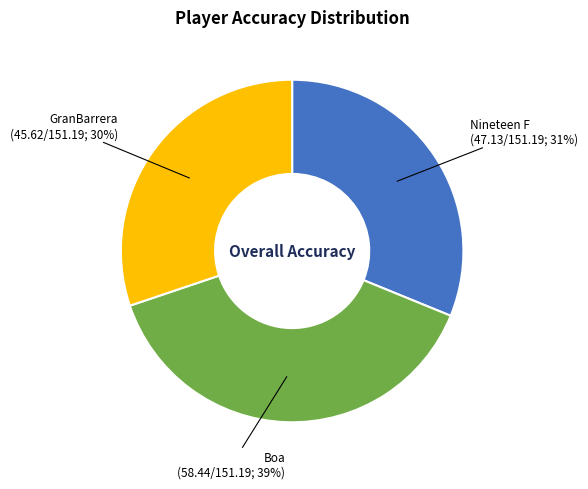

How many segments does this pie chart have?

3